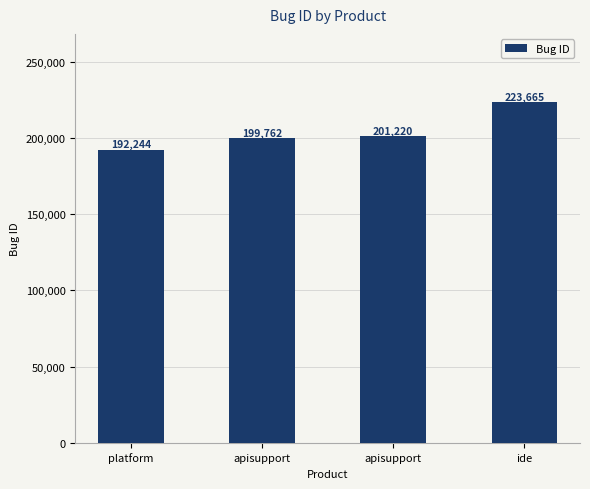

Between apisupport and ide, which is larger?

ide